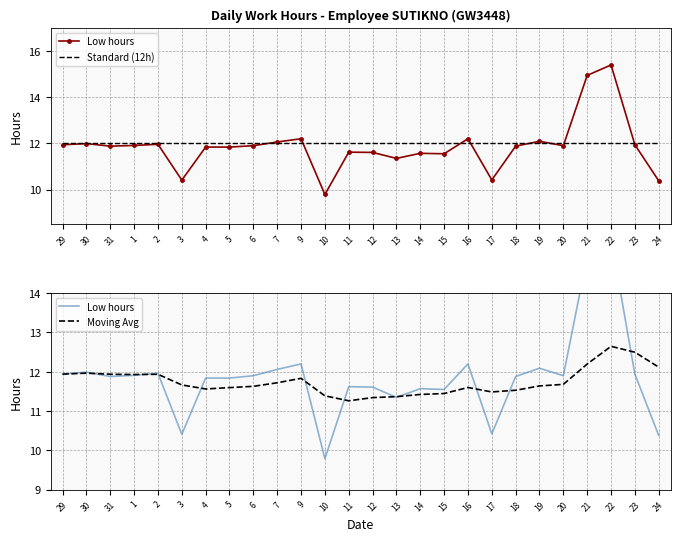

What is the smallest value displayed?

9.8